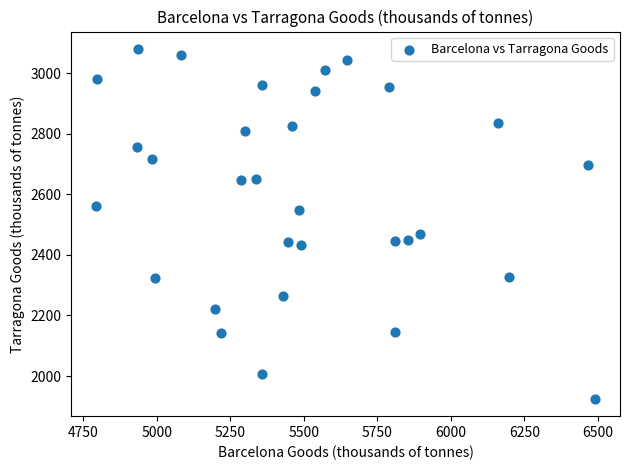

What Y value in the scatter plot is closest to 2502?

2467.6